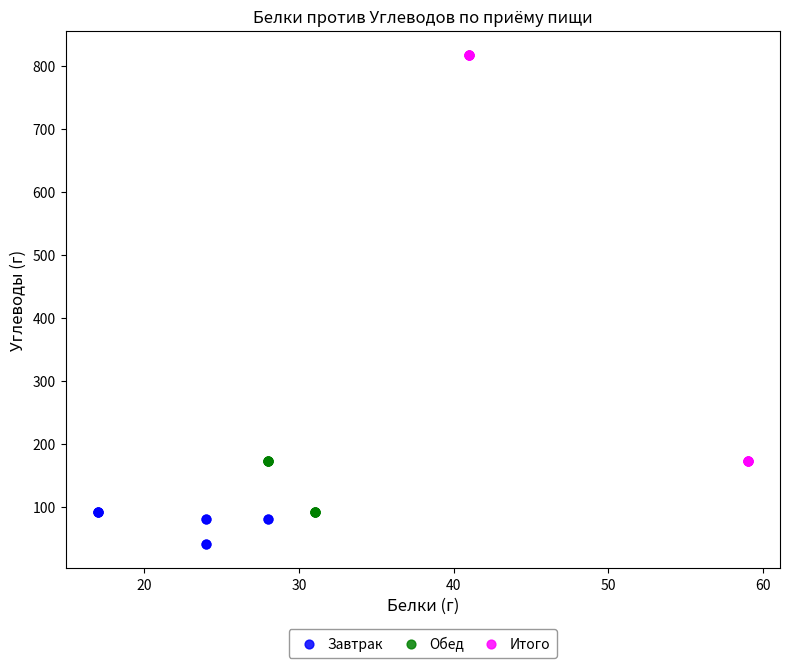

What are all the series names shown in the legend?

Завтрак, Обед, Итого